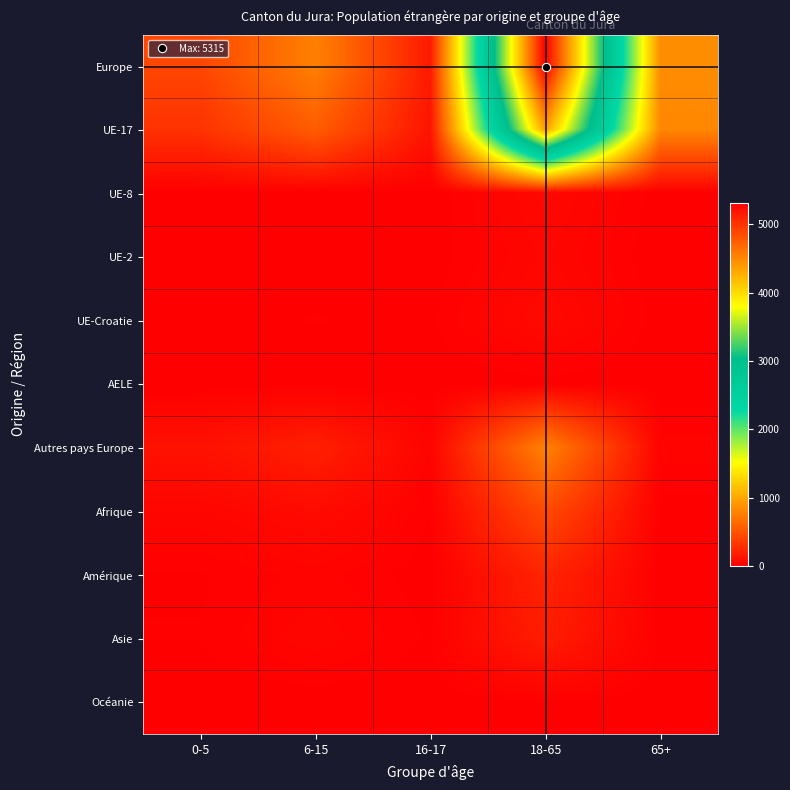

Reading left to right, transcribe all the data shown in this chart.

Europe: 0-5=426	6-15=767	16-17=160	18-65=5315	65+=843
UE-17: 0-5=305	6-15=557	16-17=121	18-65=4369	65+=811
UE-8: 0-5=2	6-15=2	16-17=0	18-65=56	65+=3
UE-2: 0-5=1	6-15=3	16-17=2	18-65=44	65+=0
UE-Croatie: 0-5=7	6-15=11	16-17=8	18-65=63	65+=3
AELE: 0-5=0	6-15=1	16-17=0	18-65=2	65+=0
Autres pays Europe: 0-5=111	6-15=193	16-17=29	18-65=781	65+=26
Afrique: 0-5=40	6-15=70	16-17=10	18-65=447	65+=4
Amérique: 0-5=9	6-15=25	16-17=3	18-65=217	65+=4
Asie: 0-5=11	6-15=40	16-17=8	18-65=177	65+=5
Océanie: 0-5=0	6-15=0	16-17=0	18-65=7	65+=0